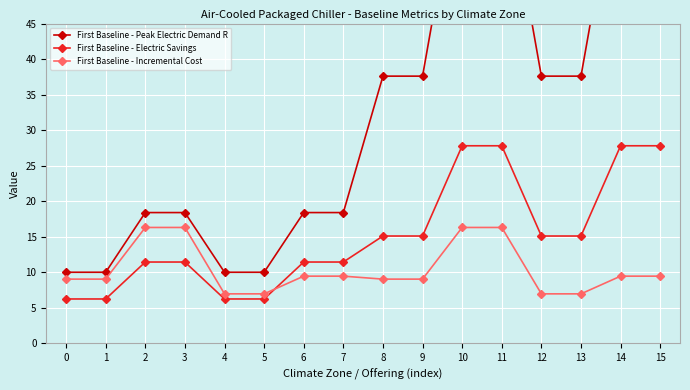

Where is First Baseline - Incremental Cost nearest to the value 11?

6